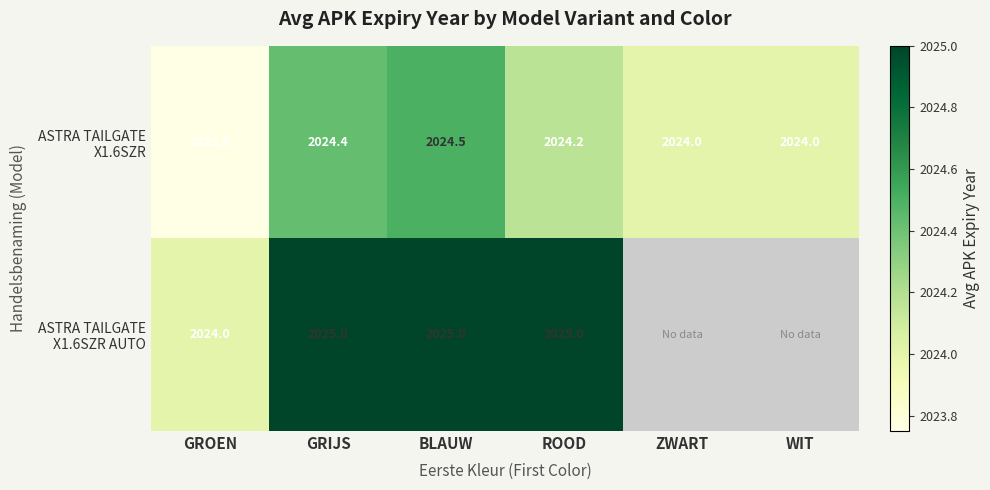

The ASTRA TAILGATE X1.6SZR series shows 2023.8 at GROEN. True or false?

True